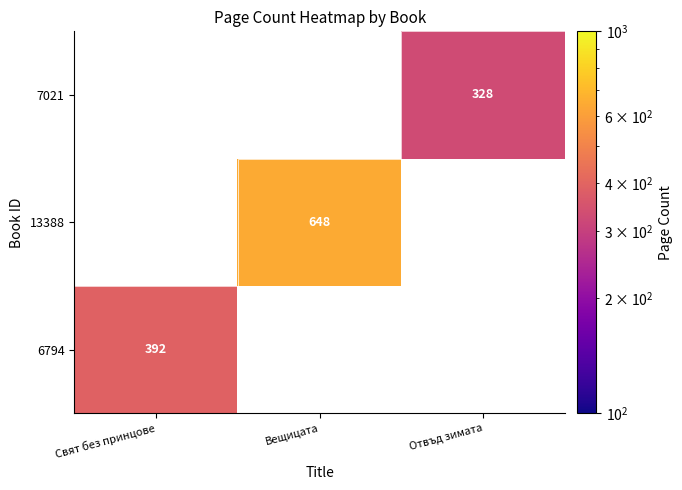

Is it true that 7021 equals 328 at Отвъд зимата?

True